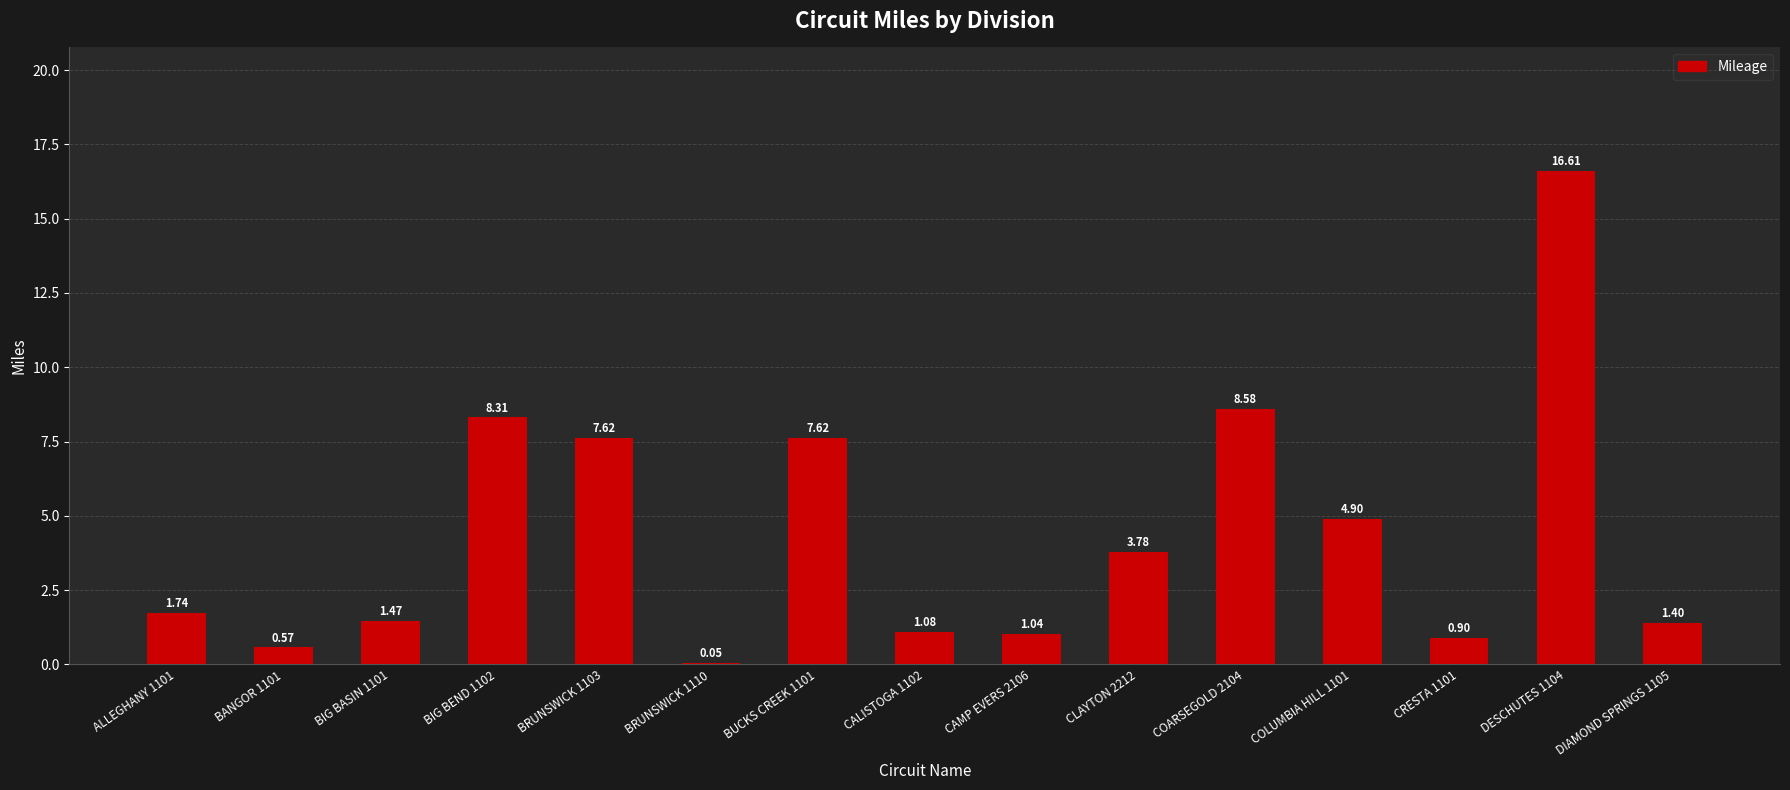

What is the difference between the values at DIAMOND SPRINGS 1105 and BIG BEND 1102?

6.9